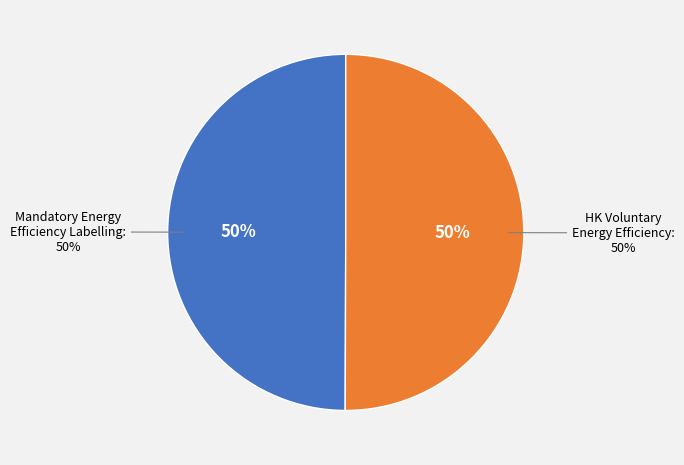

To the nearest percent, what percentage of the pie is Mandatory Energy Efficiency Labelling?

50%